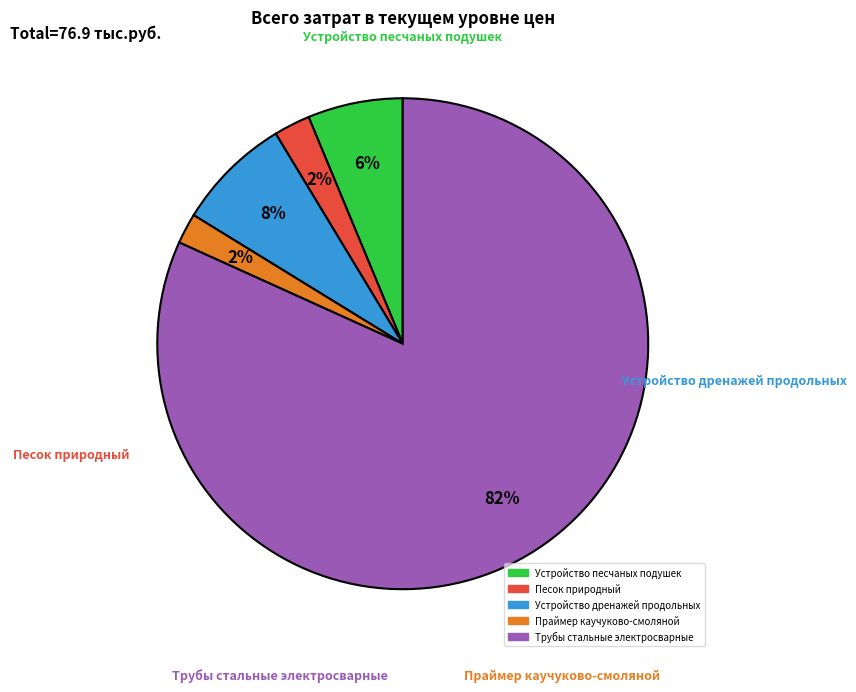

Rank the categories by value from lowest to highest.

Праймер каучуково-смоляной, Песок природный, Устройство песчаных подушек, Устройство дренажей продольных, Трубы стальные электросварные